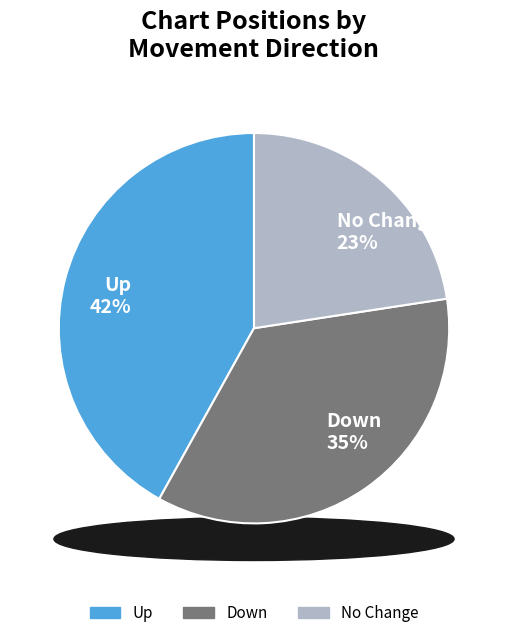

How many slices are in this pie chart?

3